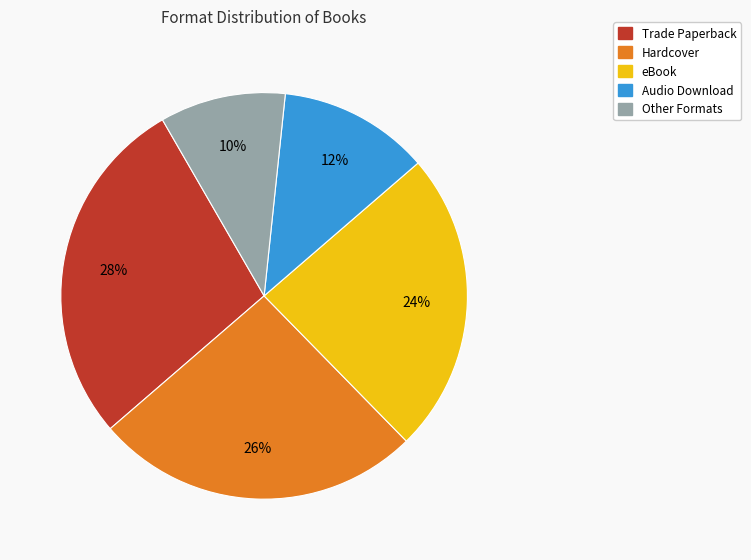

To the nearest percent, what is the average slice percentage?

20%